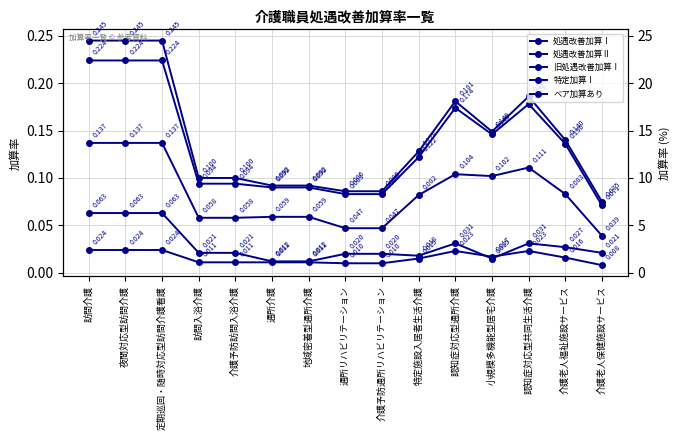

True or false: 旧処遇改善加算Ⅰ and ベア加算あり intersect in this chart.

False